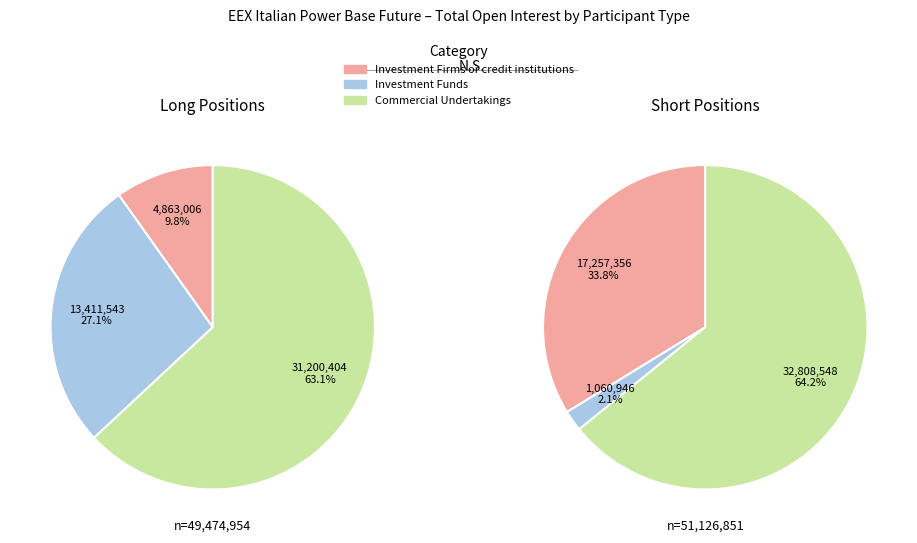

What percentage do Investment Firms or credit institutions and Investment Funds together represent?

36.9%